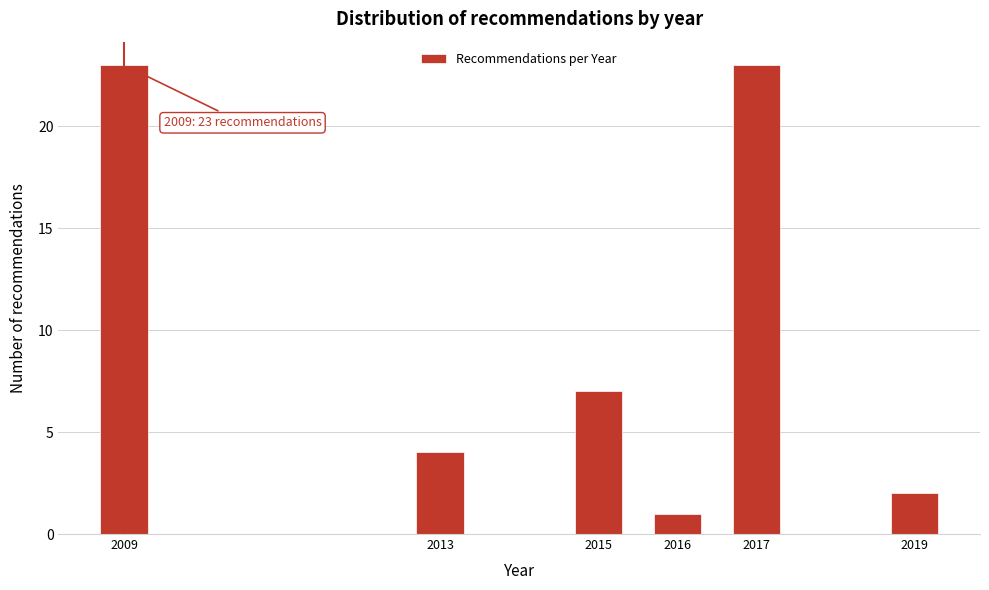

Reading left to right, transcribe all the data shown in this chart.

2009=23	2013=4	2015=7	2016=1	2017=23	2019=2